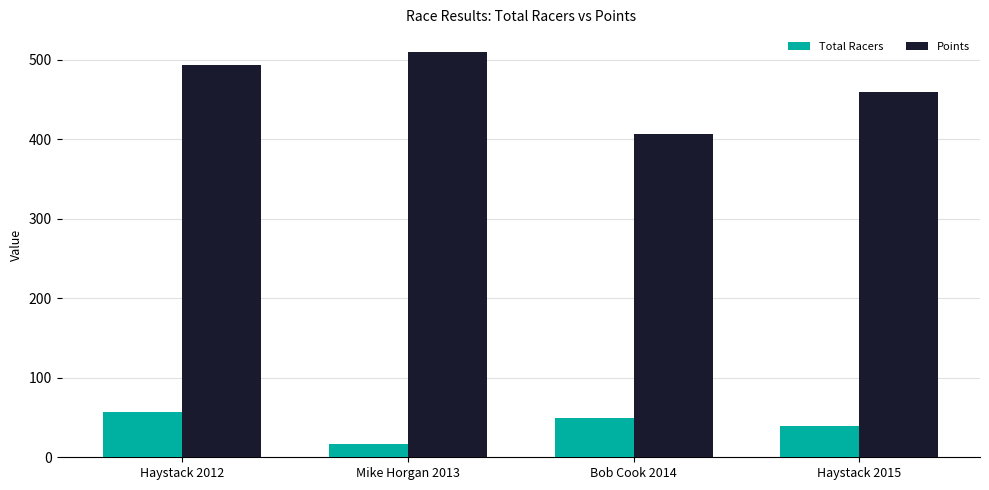

Which series has the largest range (max minus min)?

Points